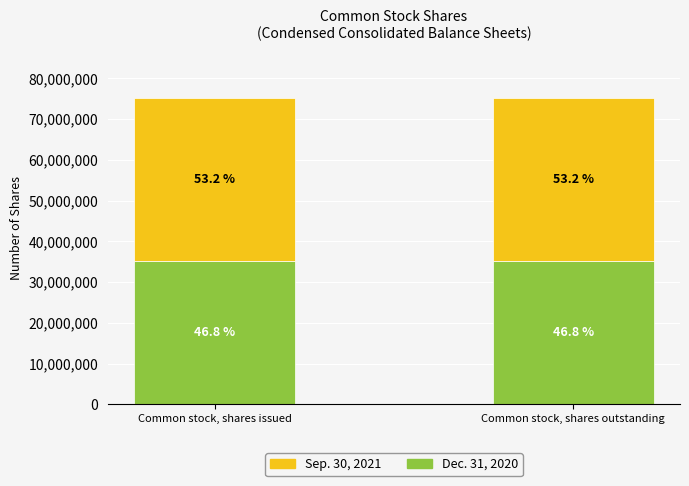

Are the bars horizontal?

No